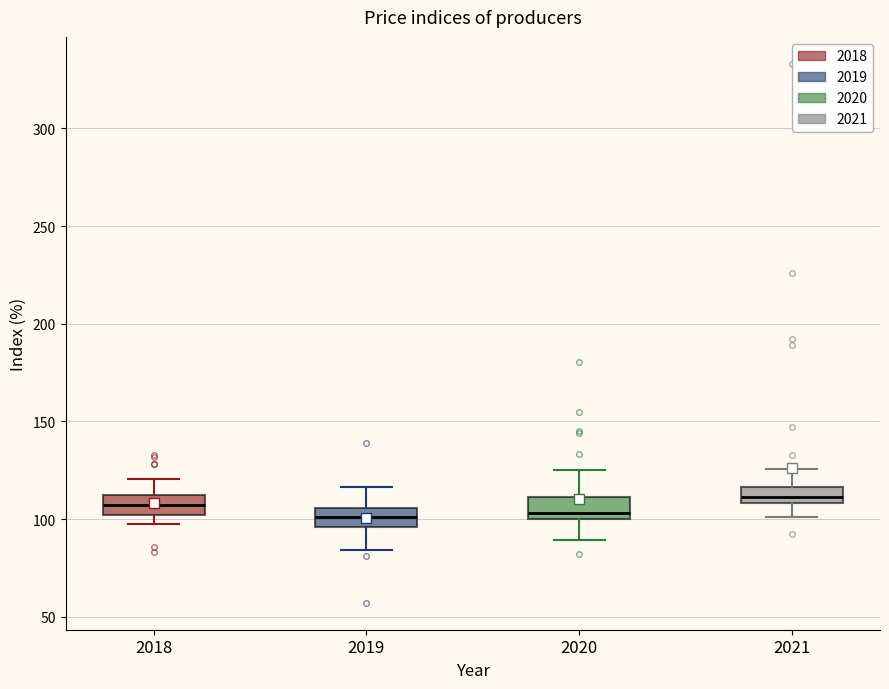

Reading left to right, read every box against the y-axis: the position of its median line, the range the box covers, and the ends of its whiskers. The values are not printed on the chart, so give them approximately, as read against the axis.

2018: median 105, box 100 to 110, whiskers 95 to 120
2019: median 100, box 95 to 105, whiskers 85 to 115
2020: median 105, box 100 to 110, whiskers 90 to 125
2021: median 110 (inside the box), box 110 to 115, whiskers 100 to 125